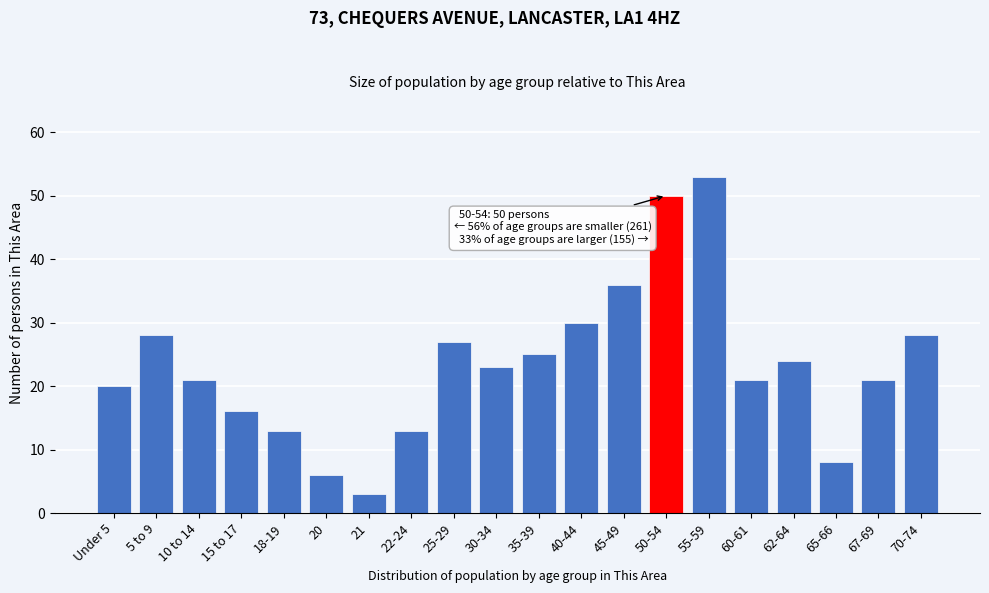

Reading right to left, transcribe all the data shown in this chart.

70-74=28	67-69=21	65-66=8	62-64=24	60-61=21	55-59=53	50-54=50	45-49=36	40-44=30	35-39=25	30-34=23	25-29=27	22-24=13	21=3	20=6	18-19=13	15 to 17=16	10 to 14=21	5 to 9=28	Under 5=20